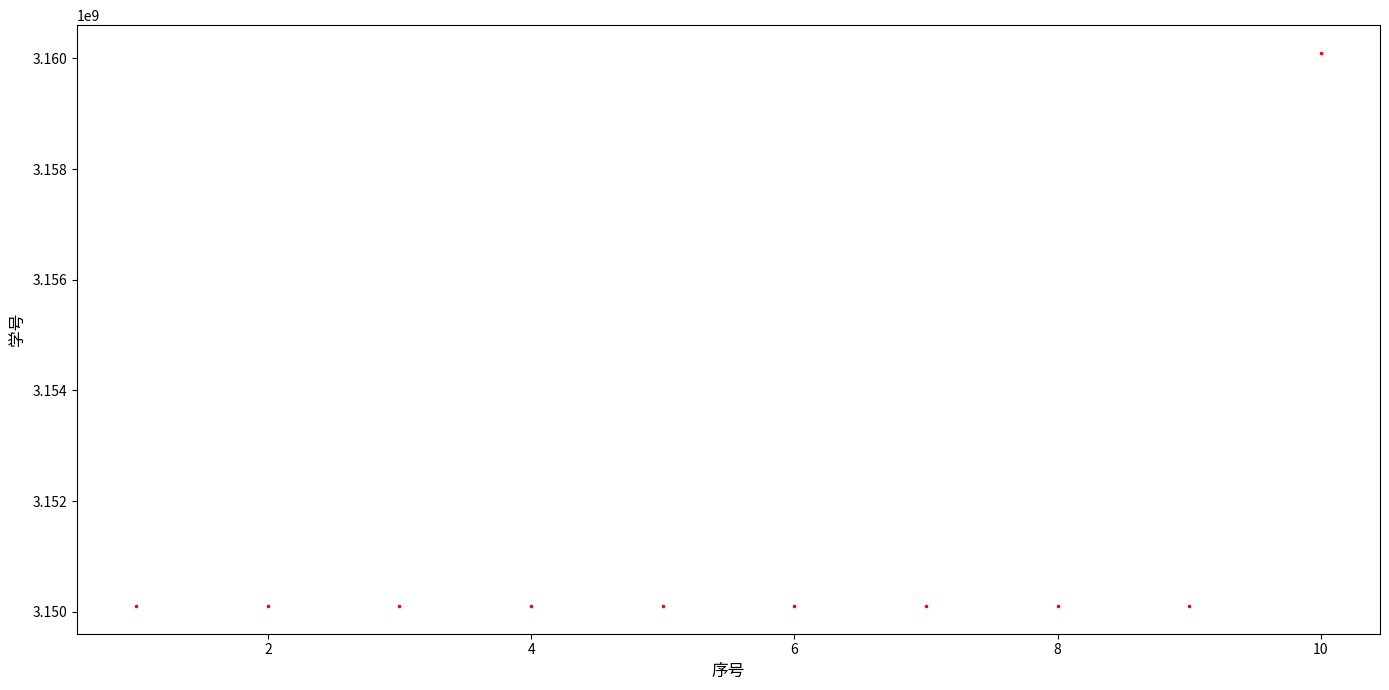

What is the range of X values (max minus min)?

9